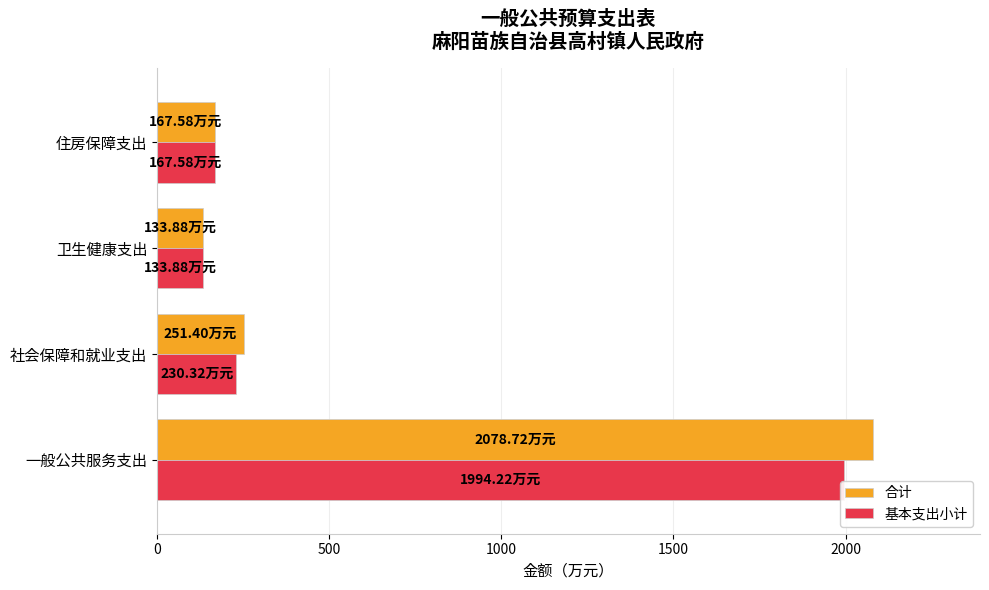

List the series in order of their peak value, lowest first.

基本支出小计, 合计